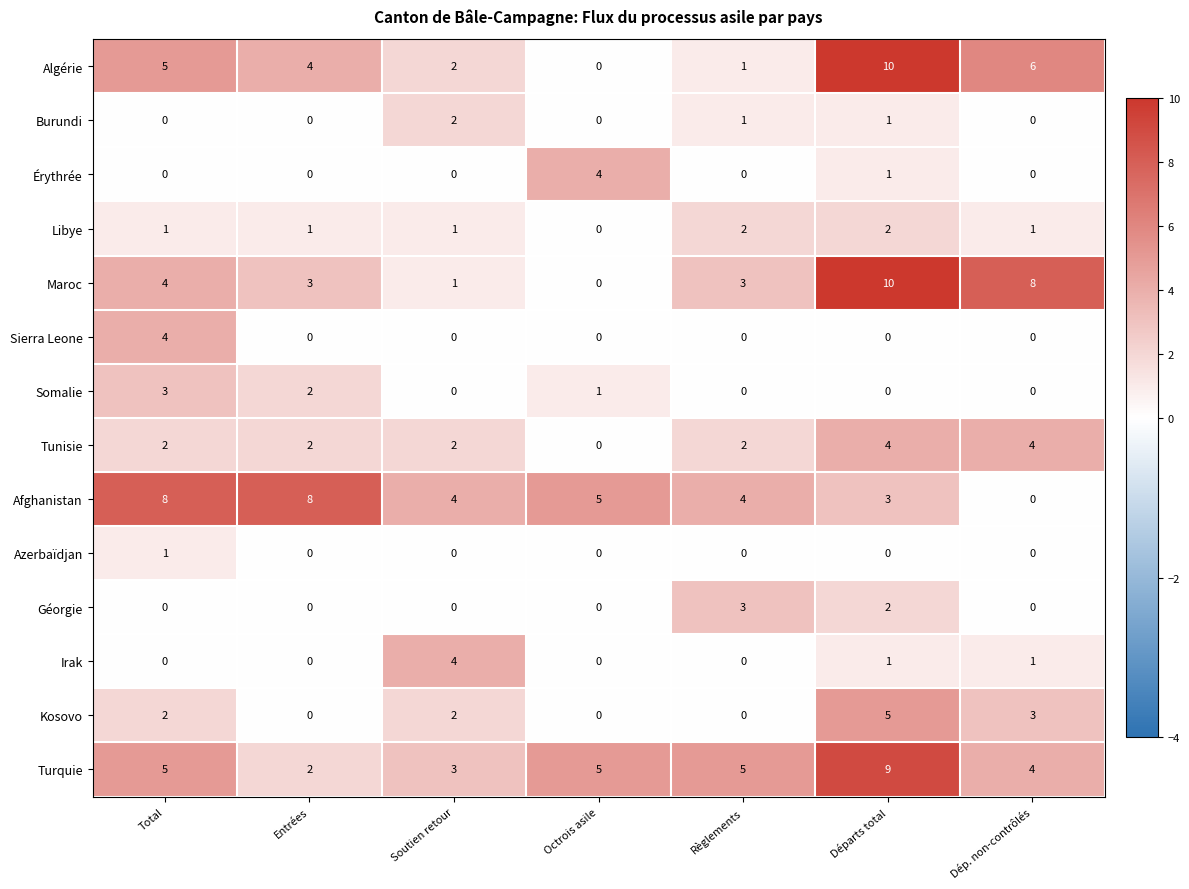

The Érythrée series shows 1 at Dép. non-contrôlés. True or false?

False